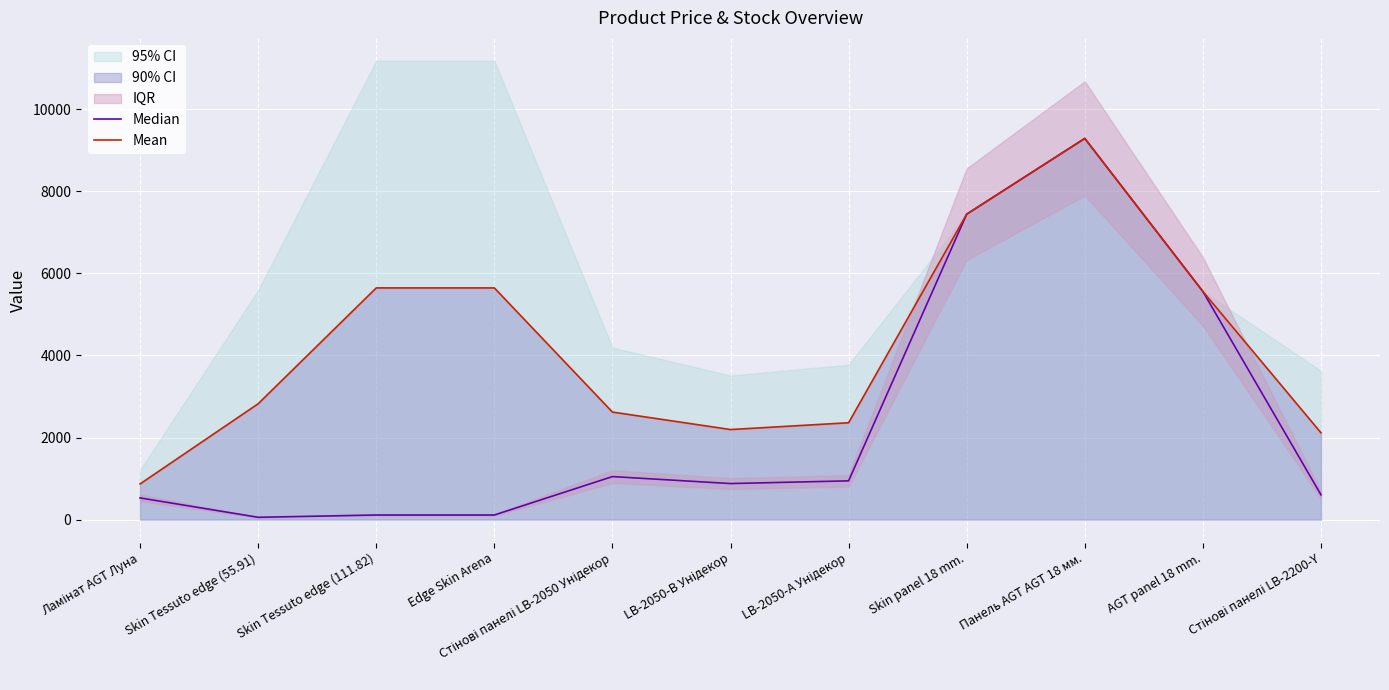

What is the maximum value shown in the chart?

9290.5